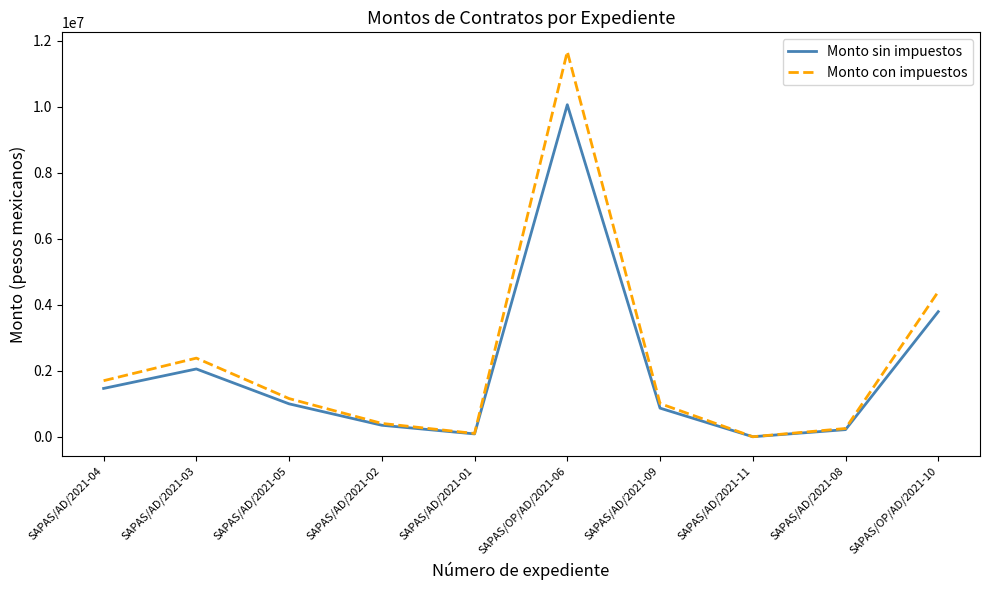

Between SAPAS/AD/2021-05 and SAPAS/AD/2021-11, which series saw the biggest shift?

Monto con impuestos